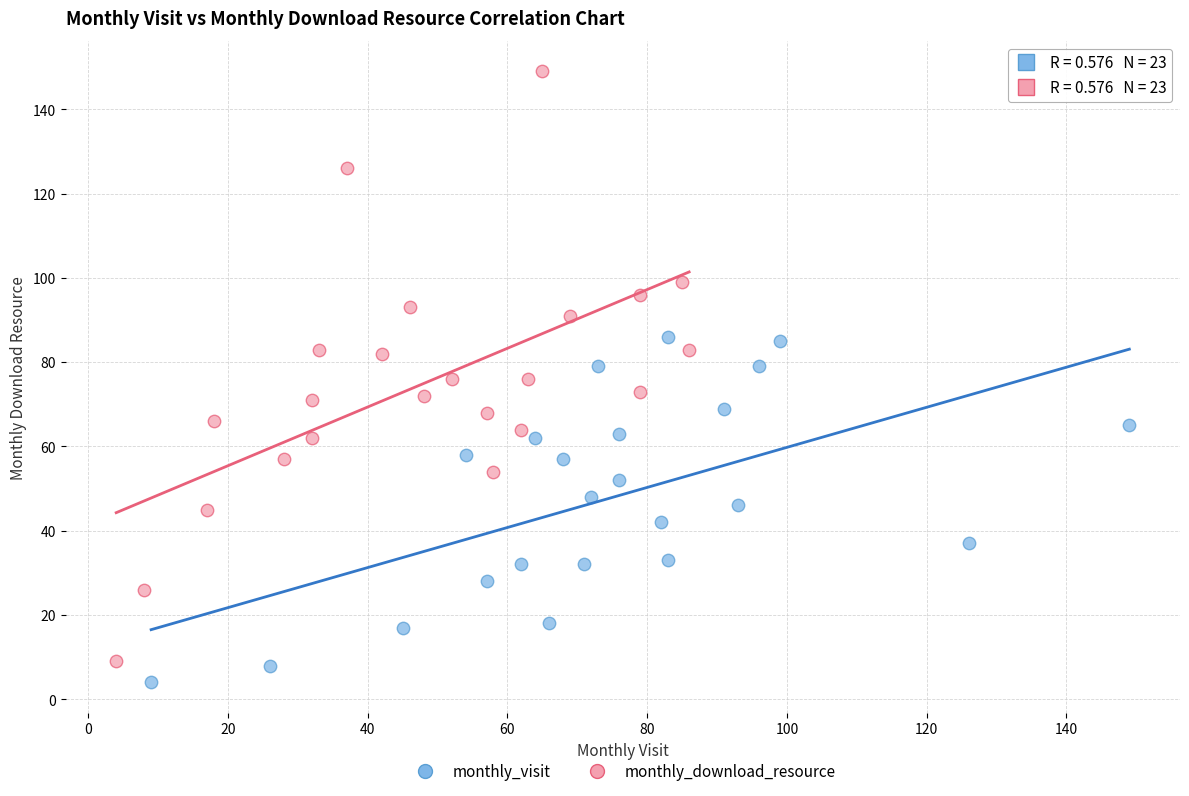

Which series has the widest spread of Y values?

monthly_download_resource